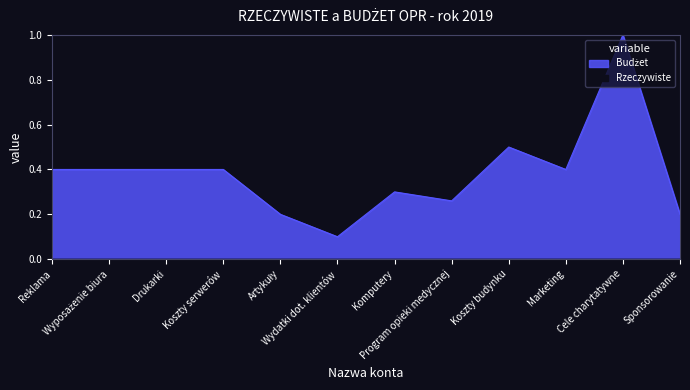

Reading left to right, extract all data points from this chart.

Reklama=0.4	Wyposażenie biura=0.4	Drukarki=0.4	Koszty serwerów=0.4	Artykuły=0.2	Wydatki dot. klientów=0.1	Komputery=0.3	Program opieki medycznej=0.3	Koszty budynku=0.5	Marketing=0.4	Cele charytatywne=1.0	Sponsorowanie=0.2